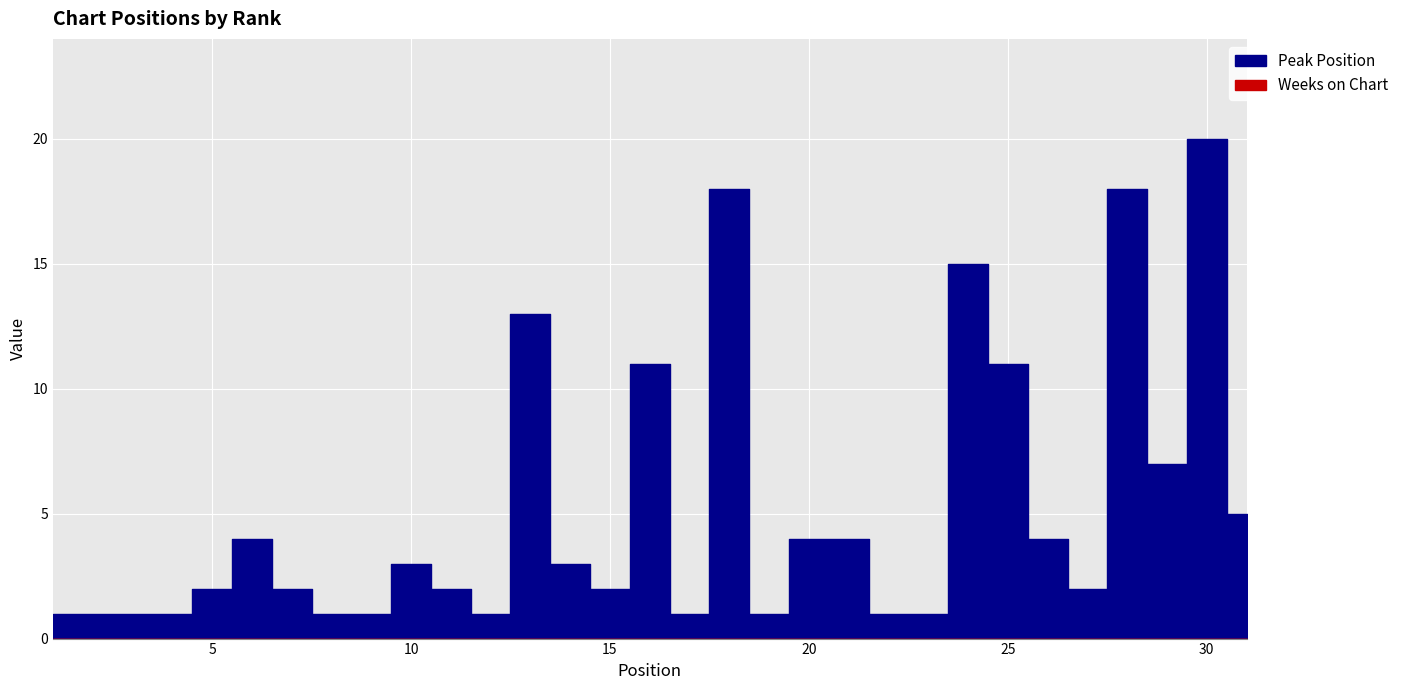

The value of Peak Position at 30 is 20. True or false?

True